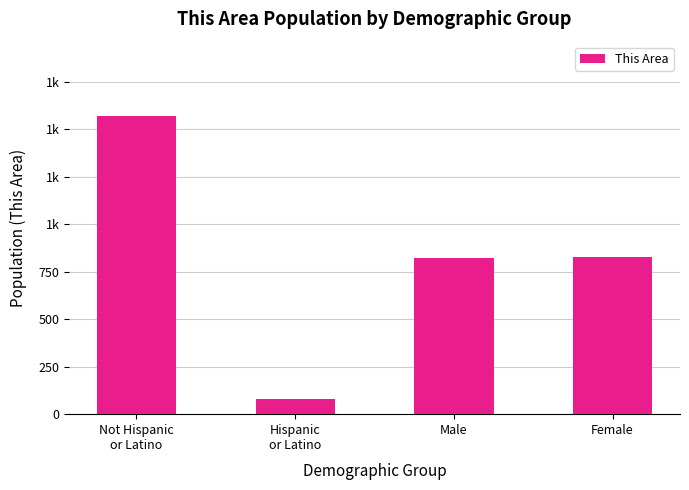

Where is the data nearest to the value 823?

Male